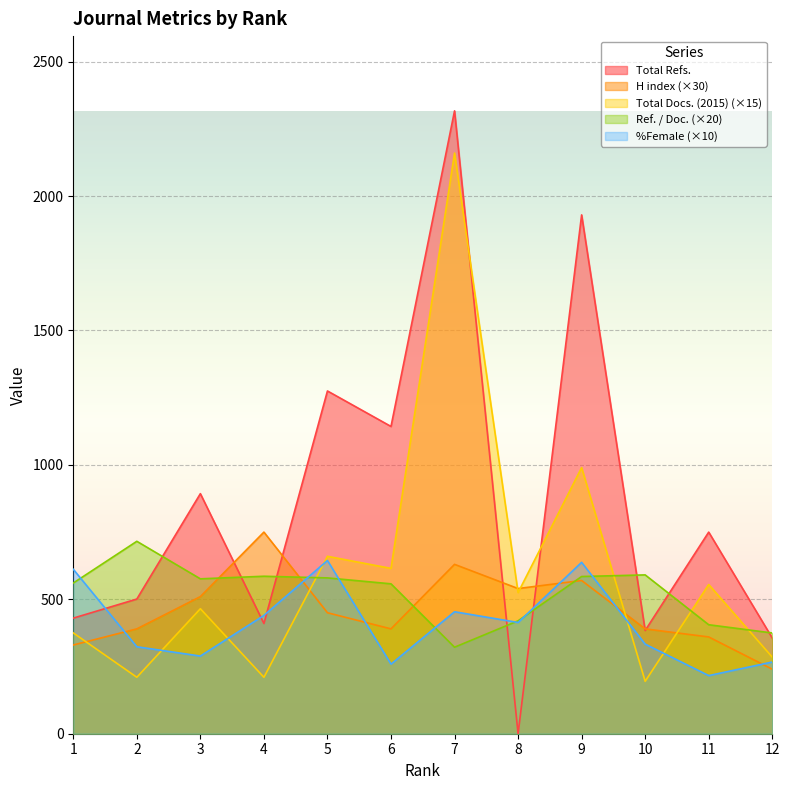

How many intersections are there between Total Docs. (2015) and H index?

6